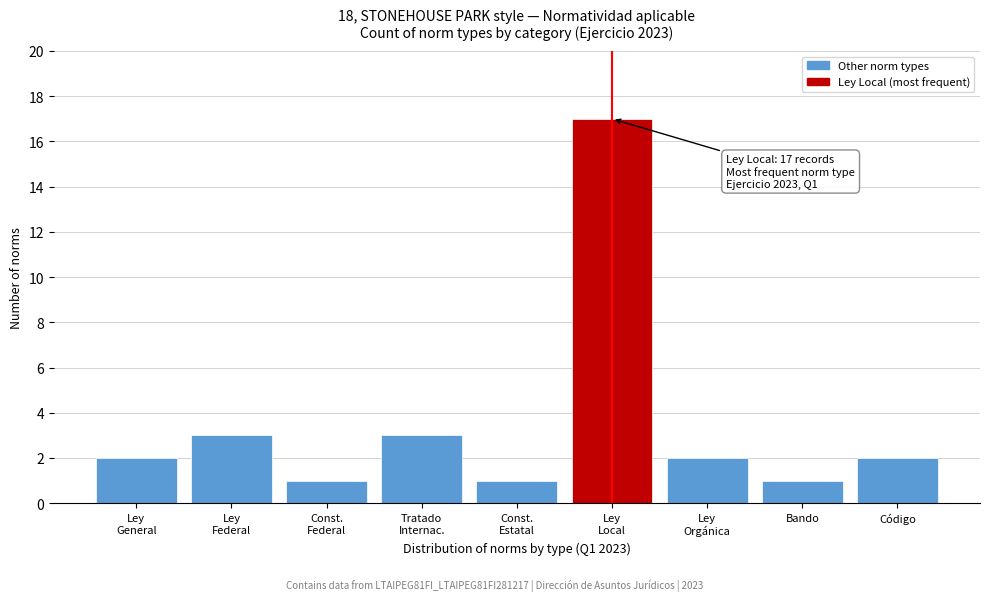

Reading left to right, transcribe all the data shown in this chart.

2	3	1	3	1	17	2	1	2